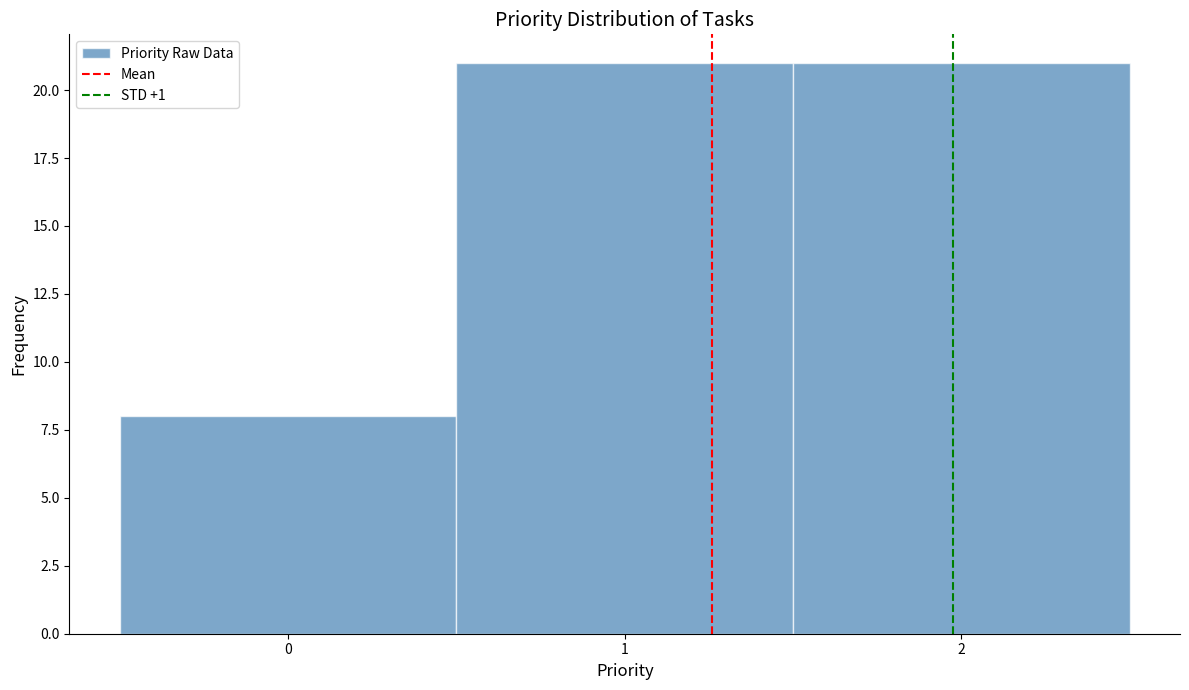

Reading left to right, transcribe this chart: for each bar, give the range it covers on the x-axis and its height. The values are not printed on the chart, so give them approximately, as read against the axis.

-0.5 to 0.5: 8
0.5 to 1.5: 21
1.5 to 2.5: 21